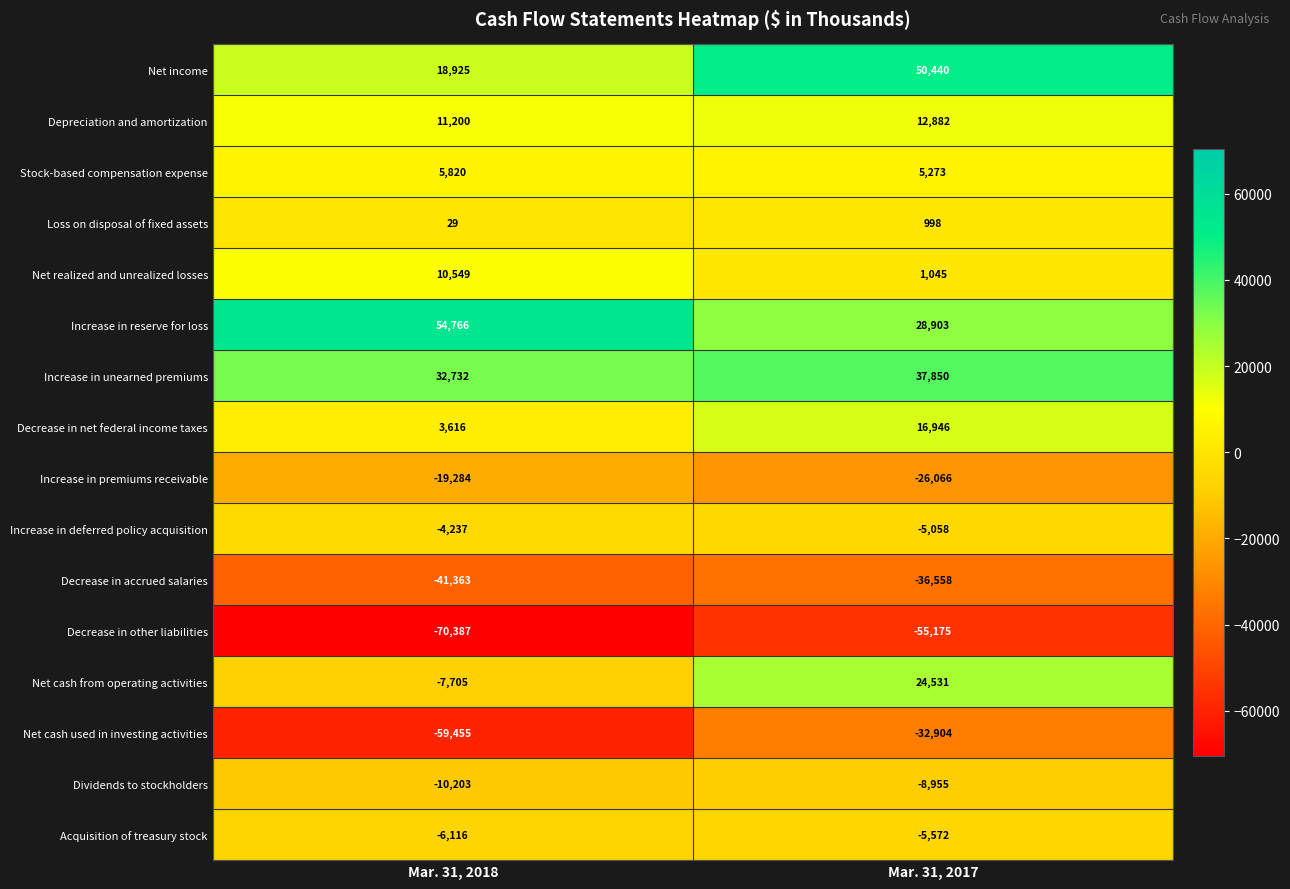

Where is Decrease in other liabilities nearest to the value -62781?

Mar. 31, 2018